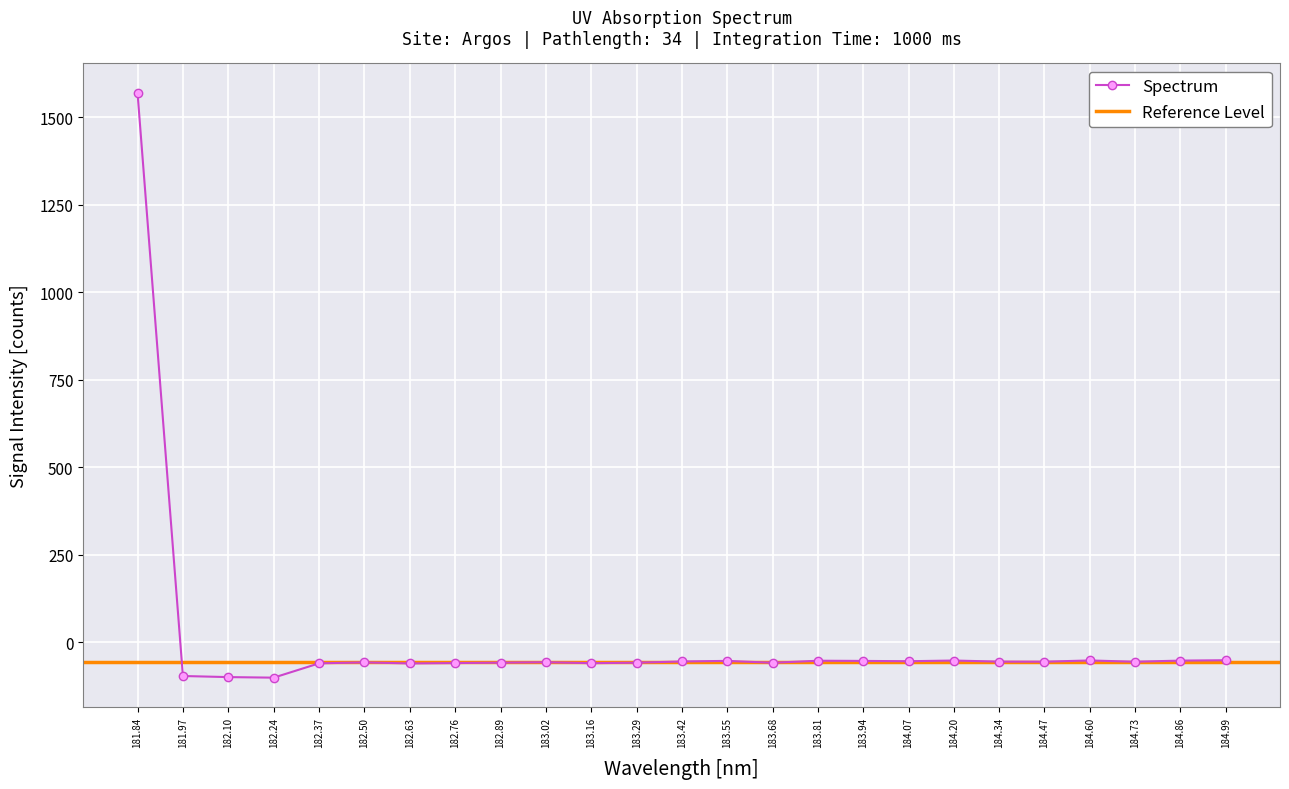

What is the average value?

3.9